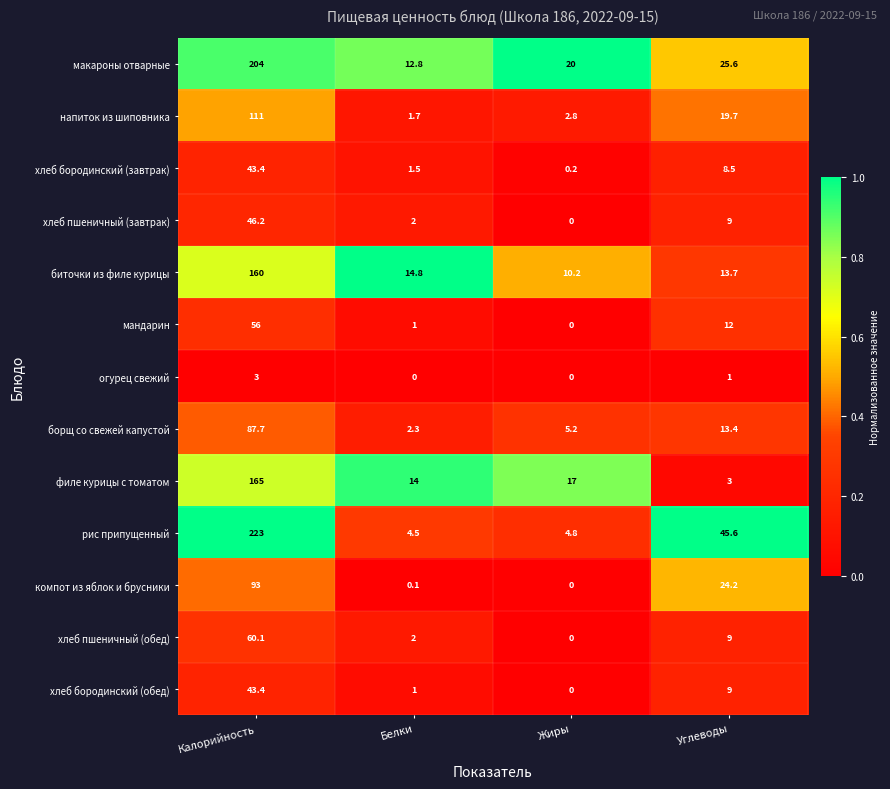

What is the difference between the maximum and minimum values in the хлеб пшеничный (обед) series?

60.1